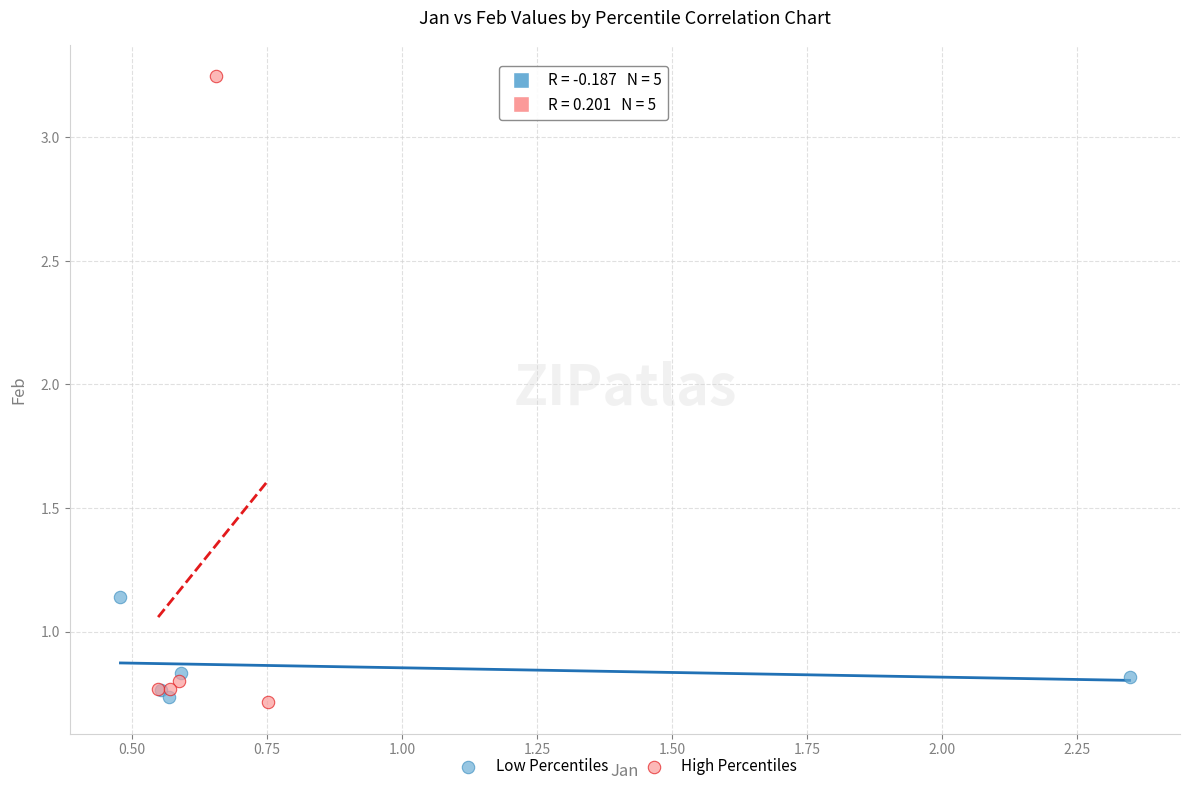

What are all the series names shown in the legend?

Low Percentiles, High Percentiles